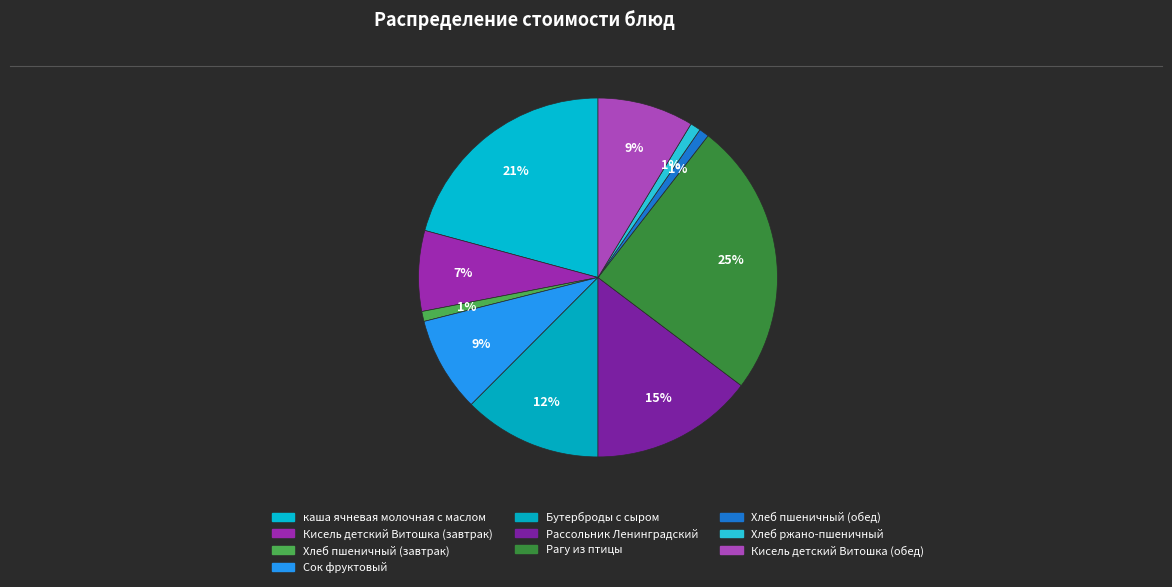

How many slices are in this pie chart?

10